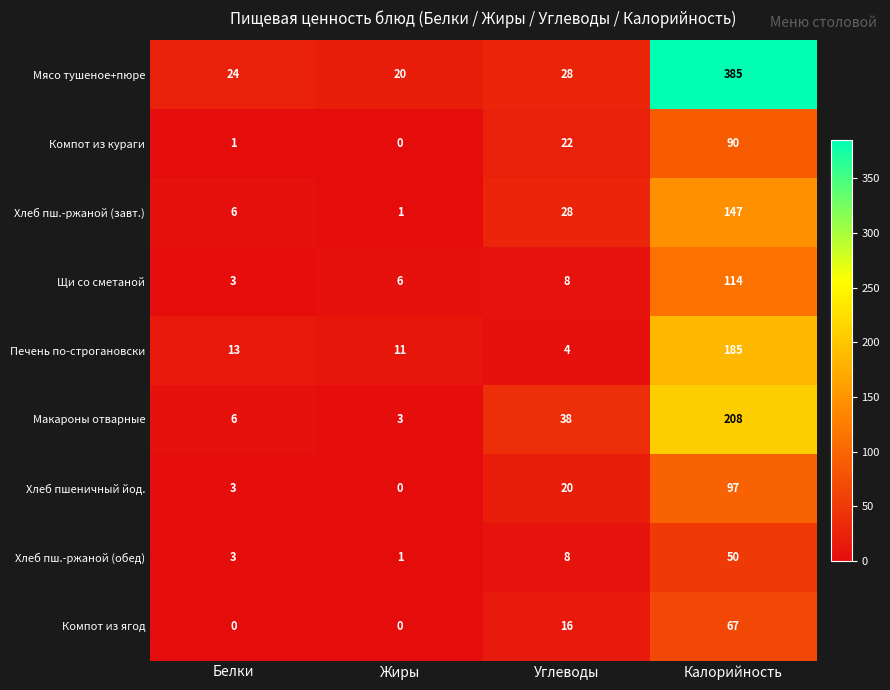

List the labels in order of Печень по-строгановски value, largest first.

Калорийность, Белки, Жиры, Углеводы